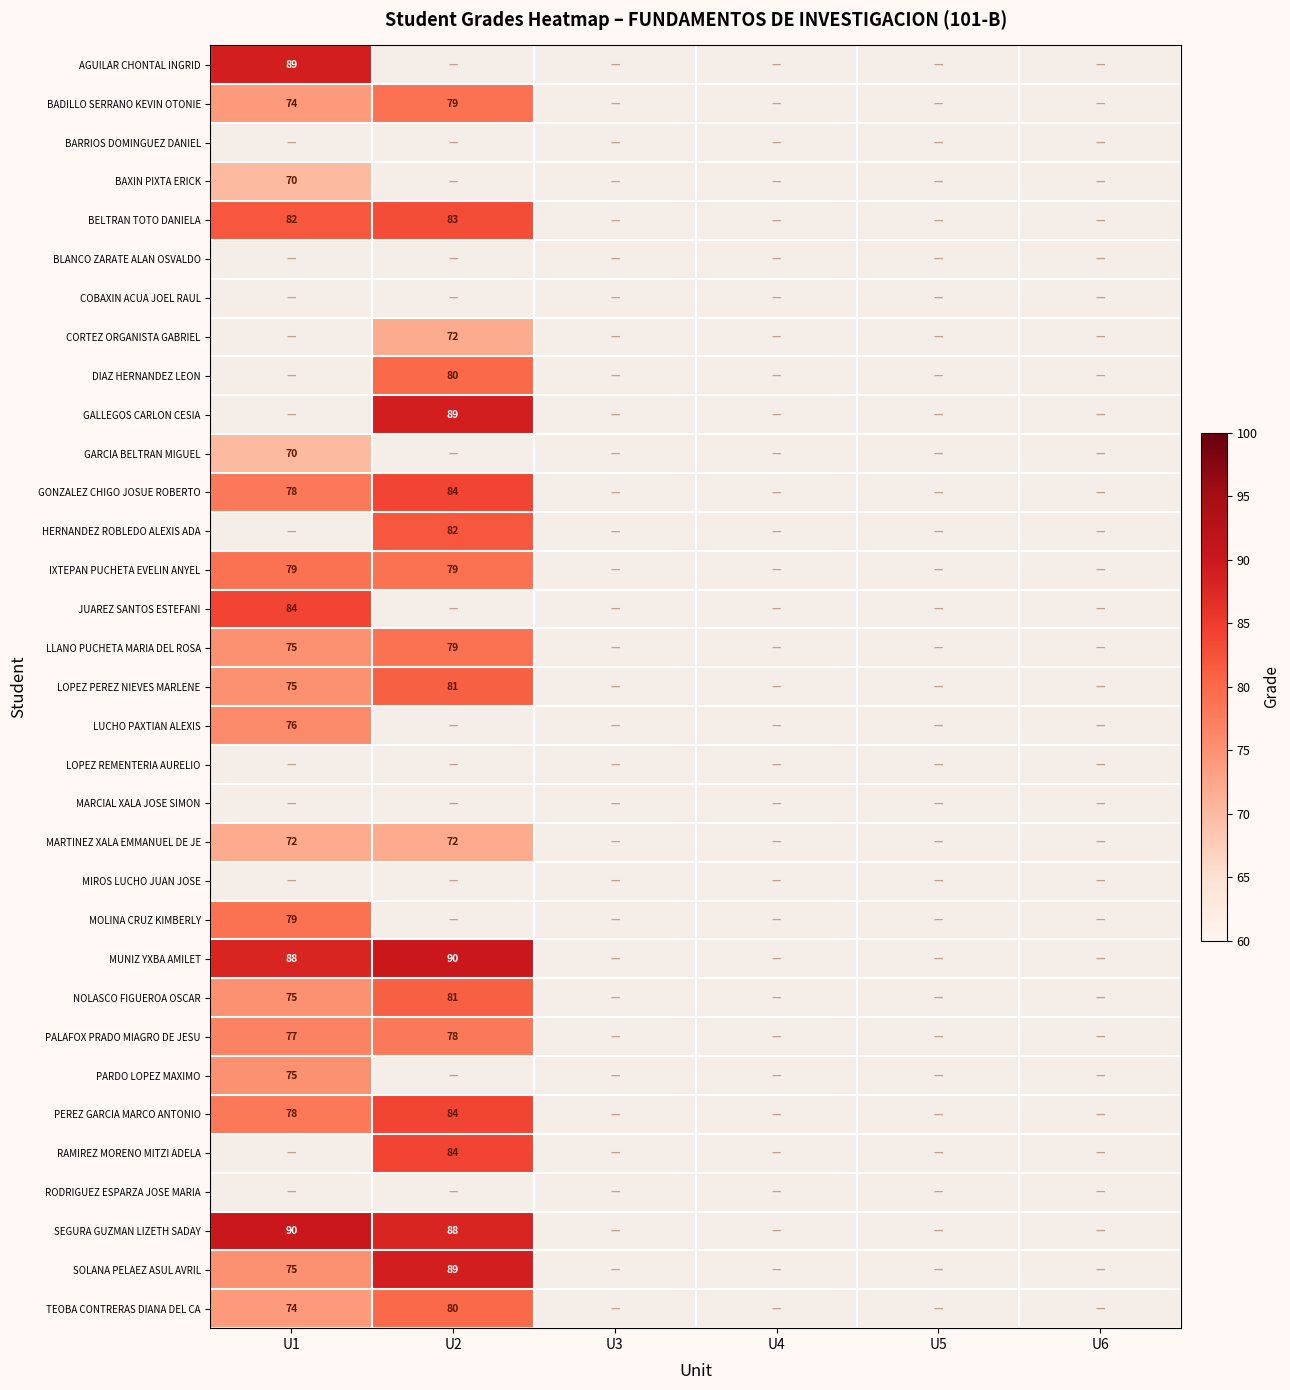

The SOLANA PELAEZ ASUL AVRIL series shows 75 at U1. True or false?

True